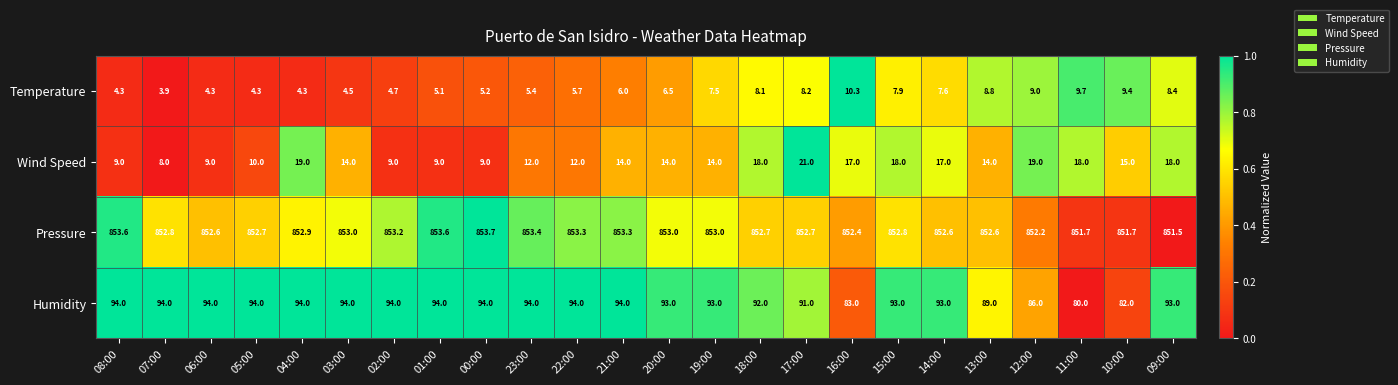

What is the minimum value for Pressure?

851.5